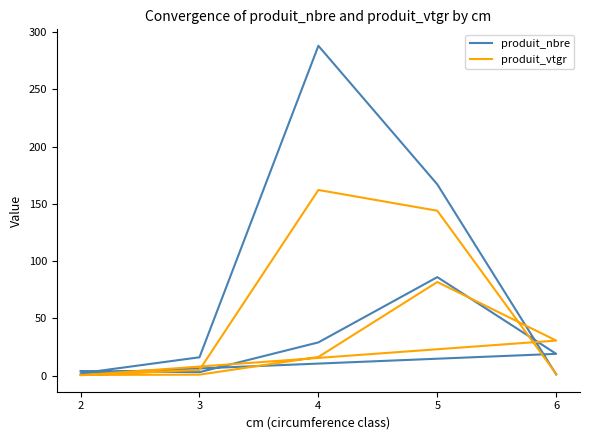

True or false: produit_vtgr has a value of 0.6 at 2.

True